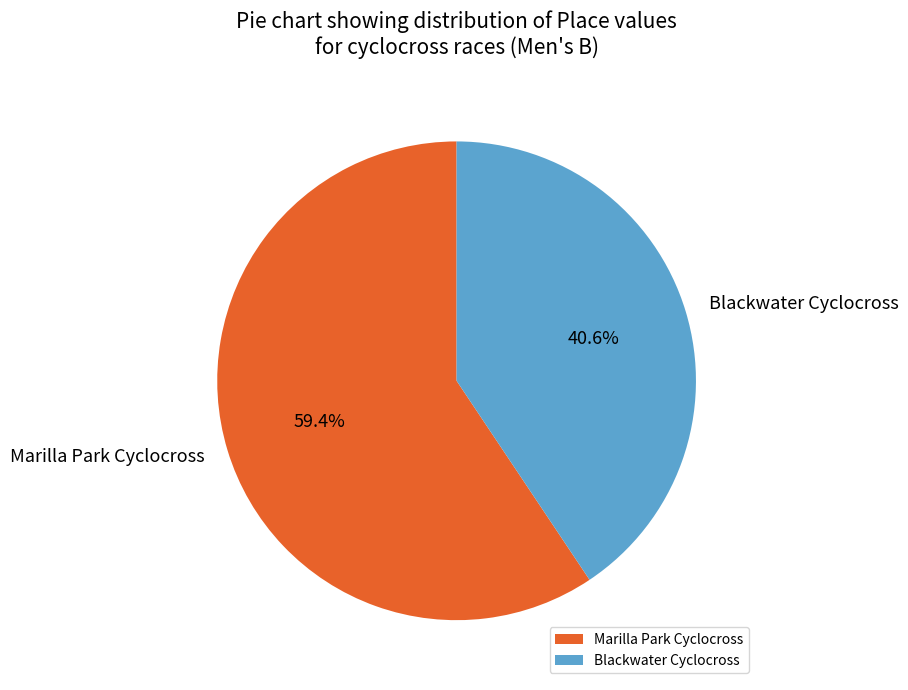

Between Marilla Park Cyclocross and Blackwater Cyclocross, which is larger?

Marilla Park Cyclocross